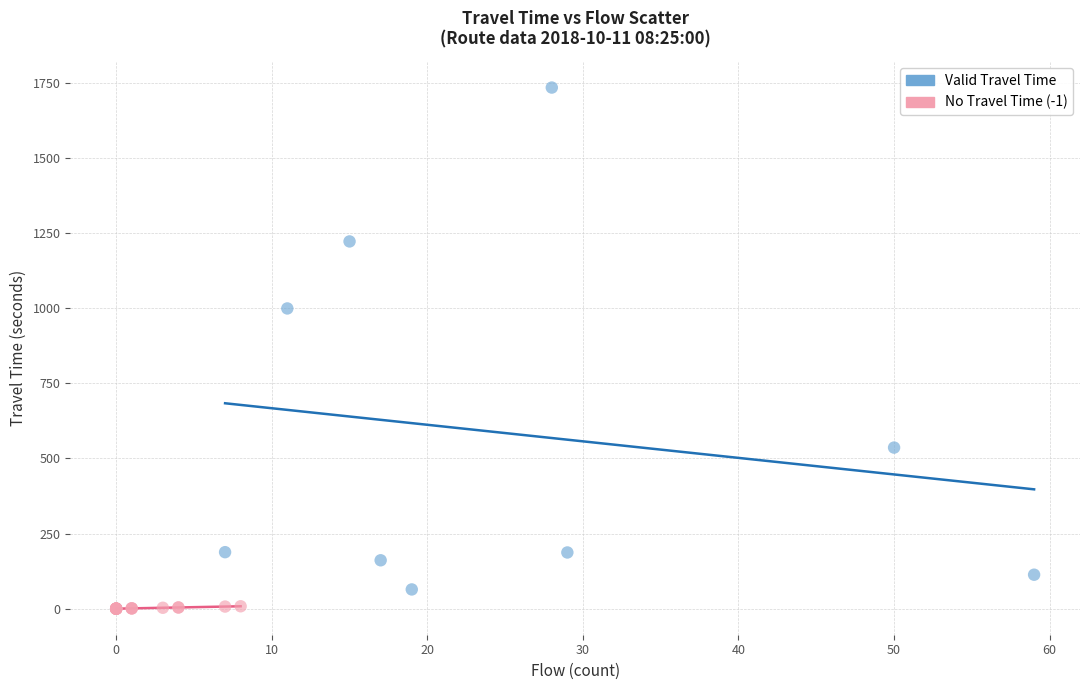

Which series has the widest spread of Y values?

Valid Travel Time